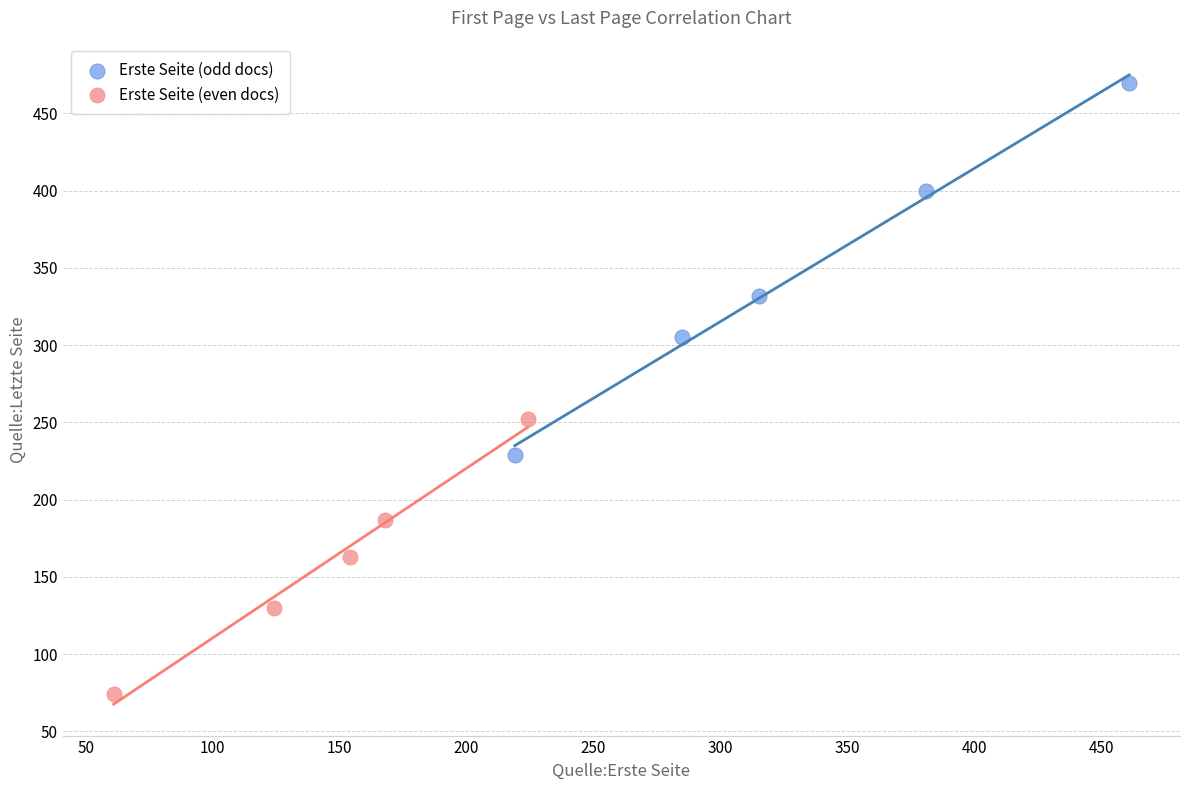

What are all the series names shown in the legend?

Erste Seite (odd docs), Erste Seite (even docs)